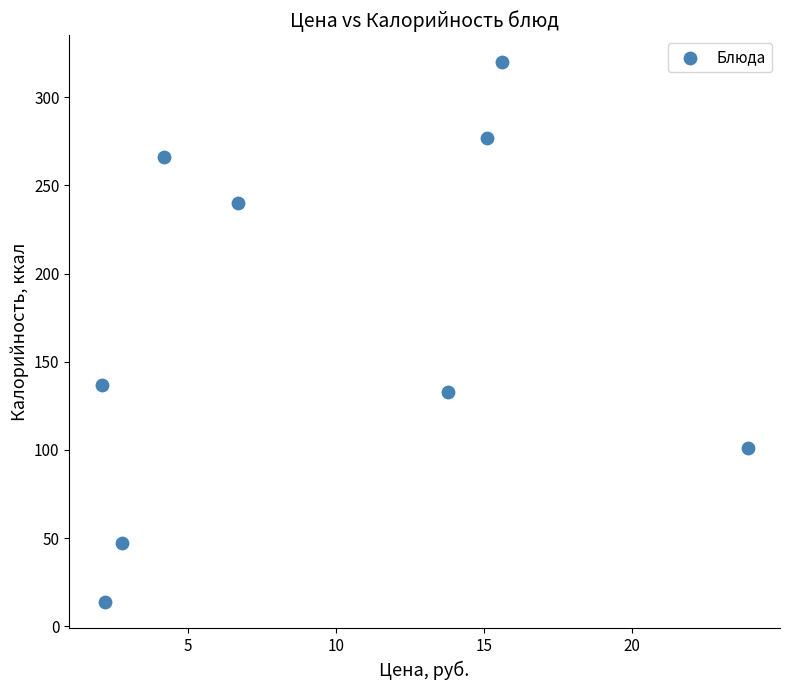

What Y value in the scatter plot is closest to 167?

137